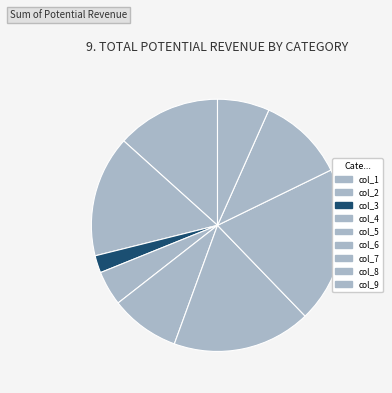

To the nearest percent, what percentage of the pie is col_9?

7%